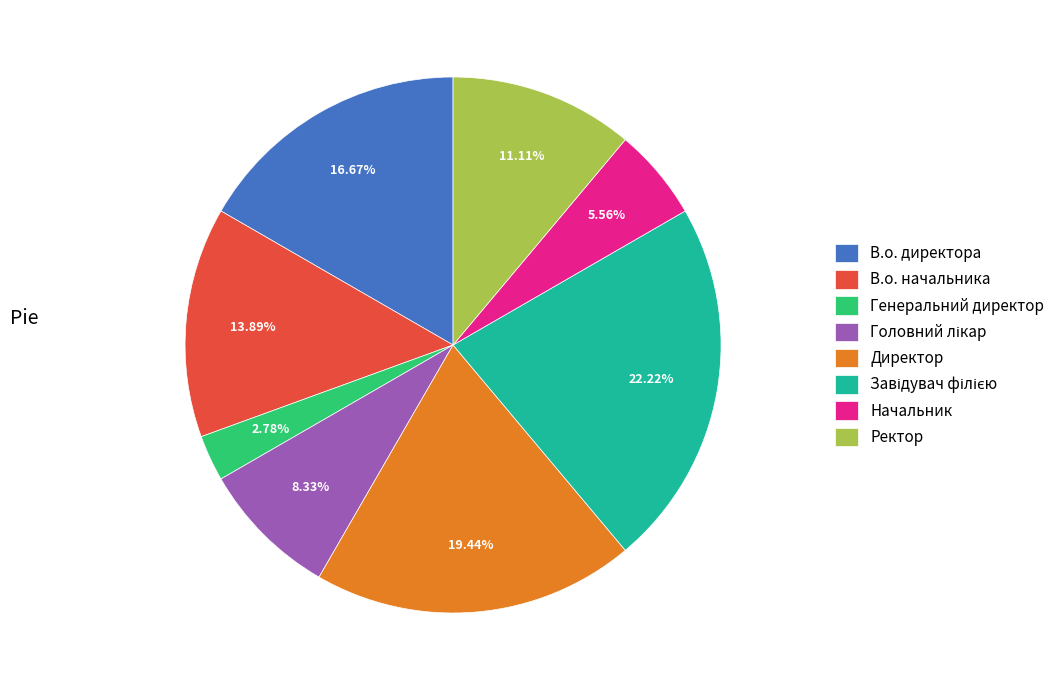

Combined, do Ректор and Директор account for over 50%?

No